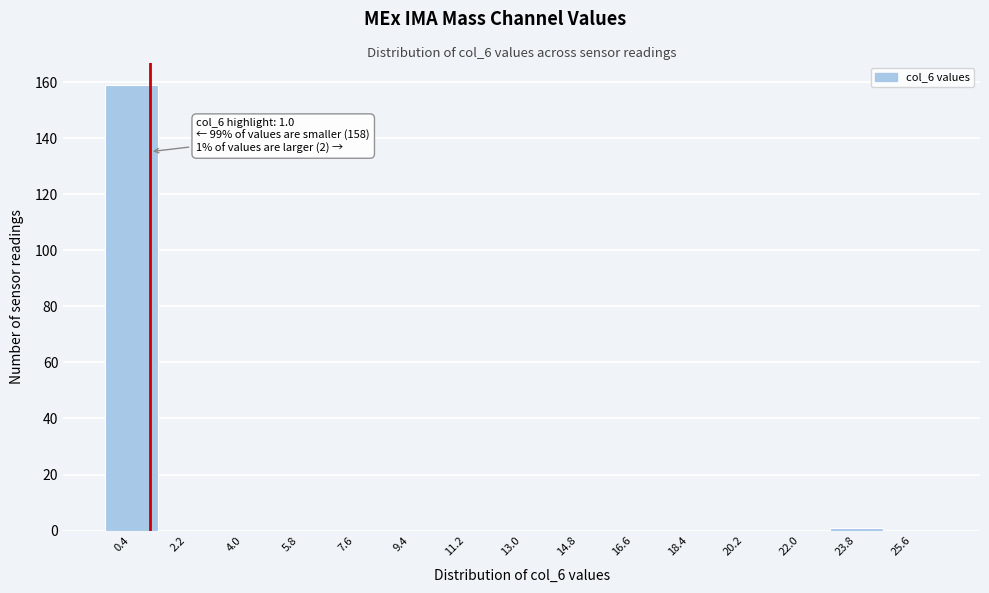

Over which range of the x-axis is the bar tallest?

-0.5 to 1.3